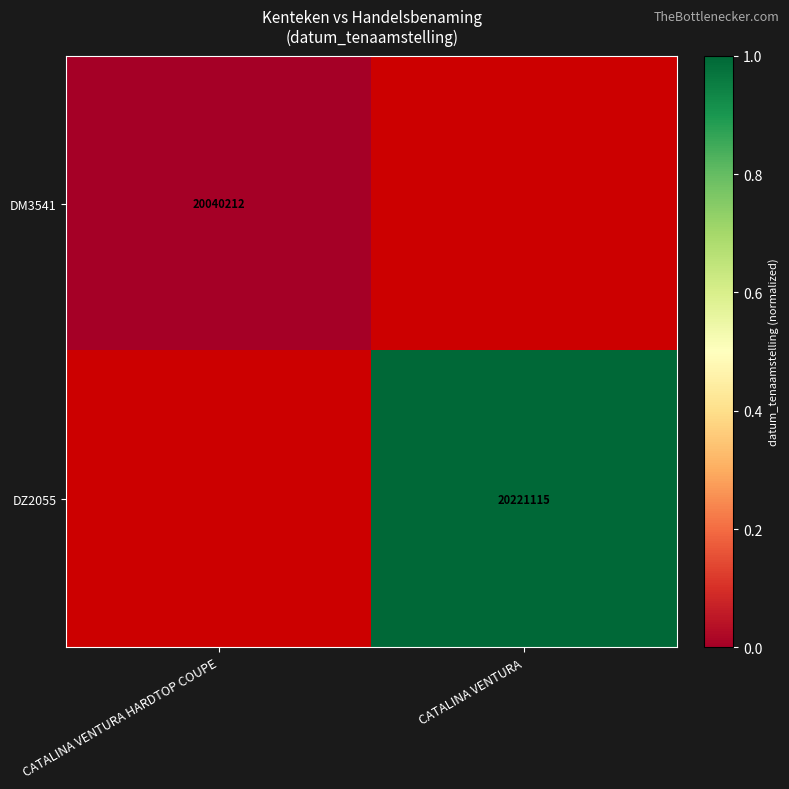

True or false: DZ2055 has a value of 9364495 at CATALINA VENTURA.

False